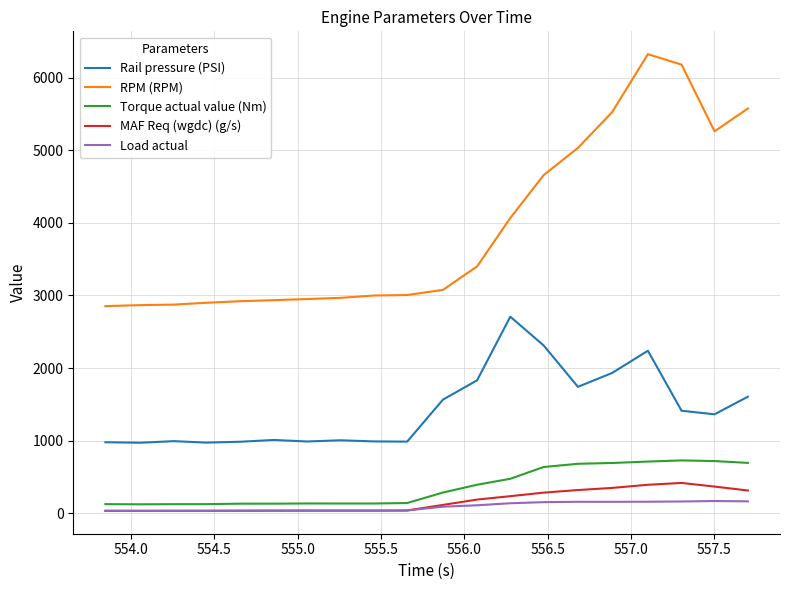

What is the sum of all Torque actual value (Nm) values?

7316.3